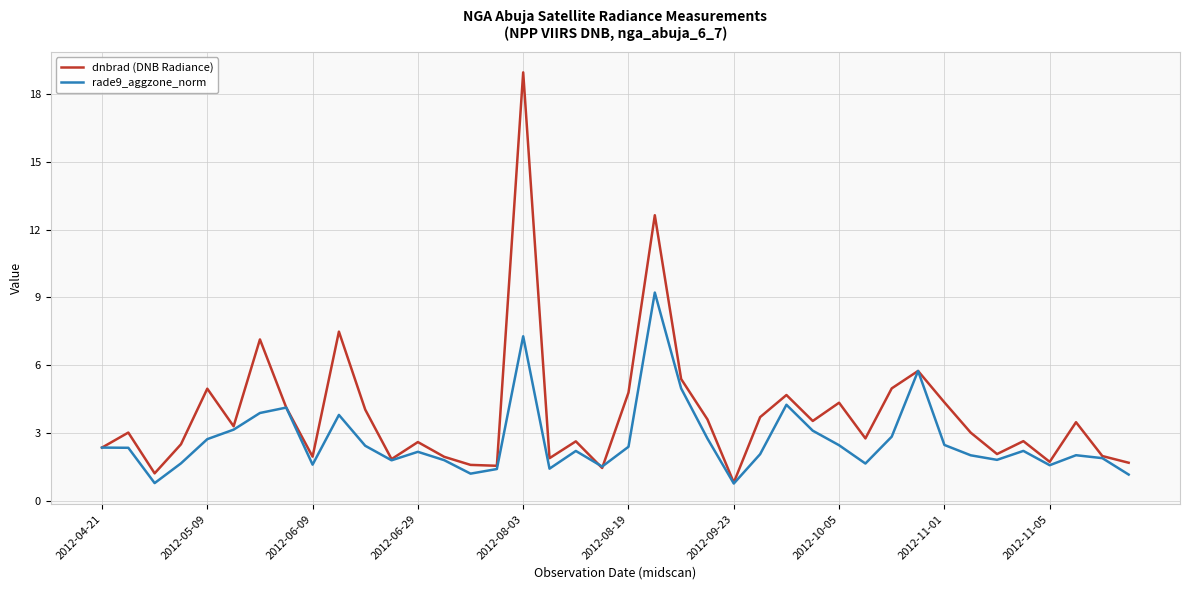

Which series has the largest total across all categories?

dnbrad (DNB Radiance)